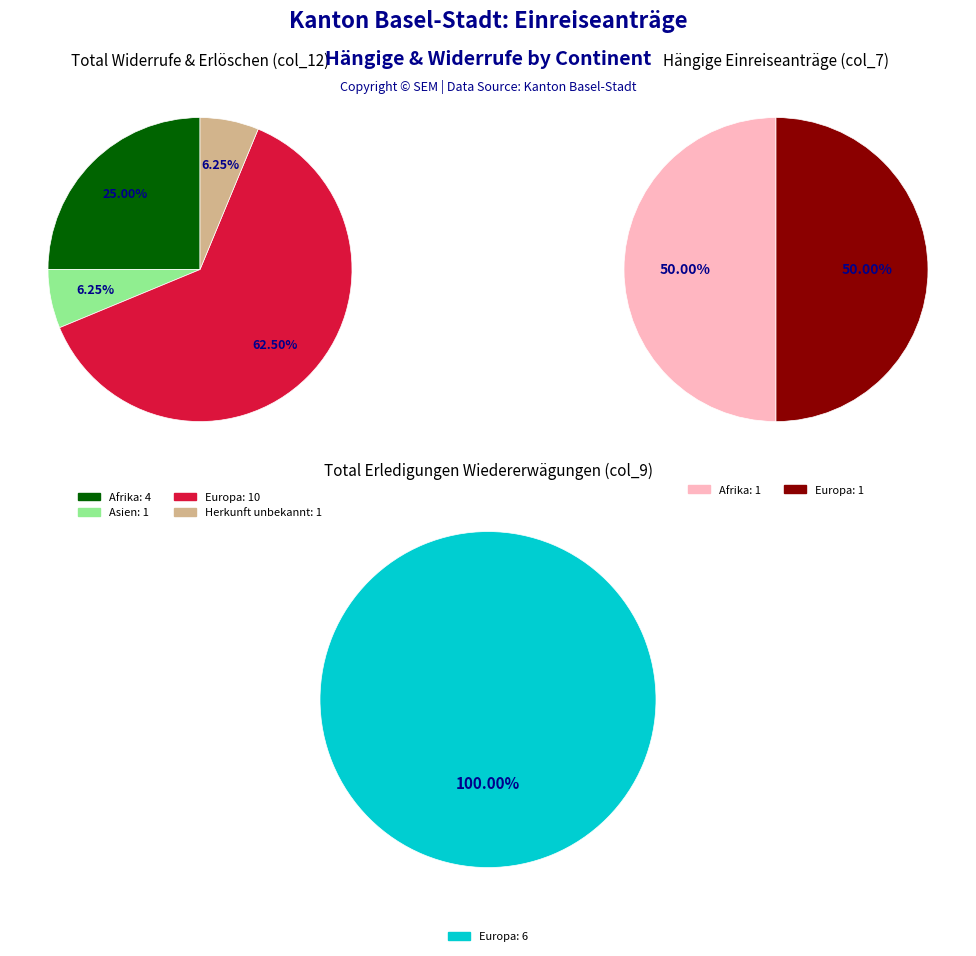

Is the sum of Asien and Afrika greater than half?

No